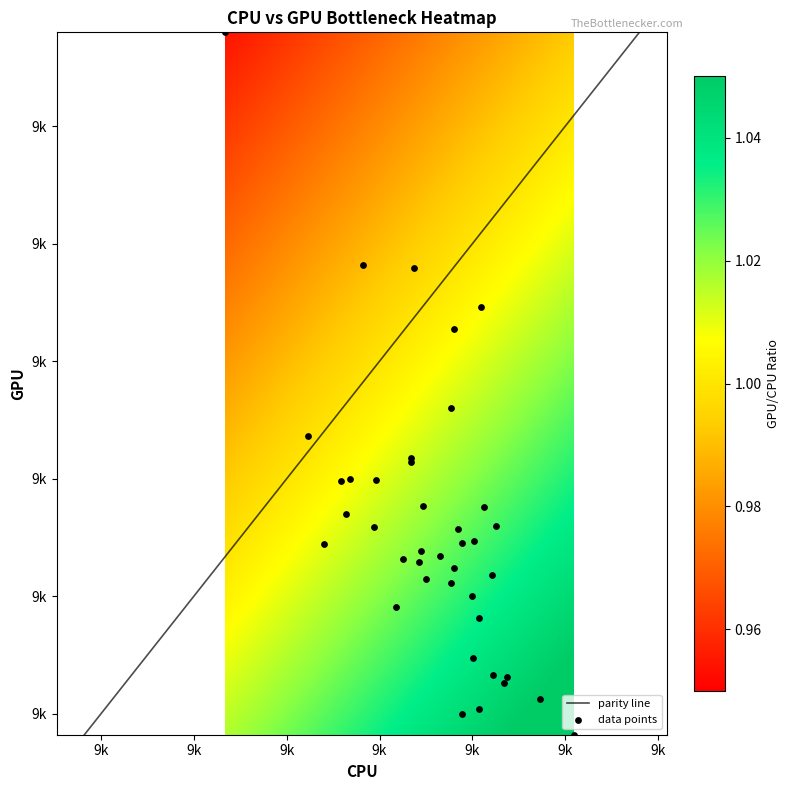

The value at 19 is 5839. True or false?

False